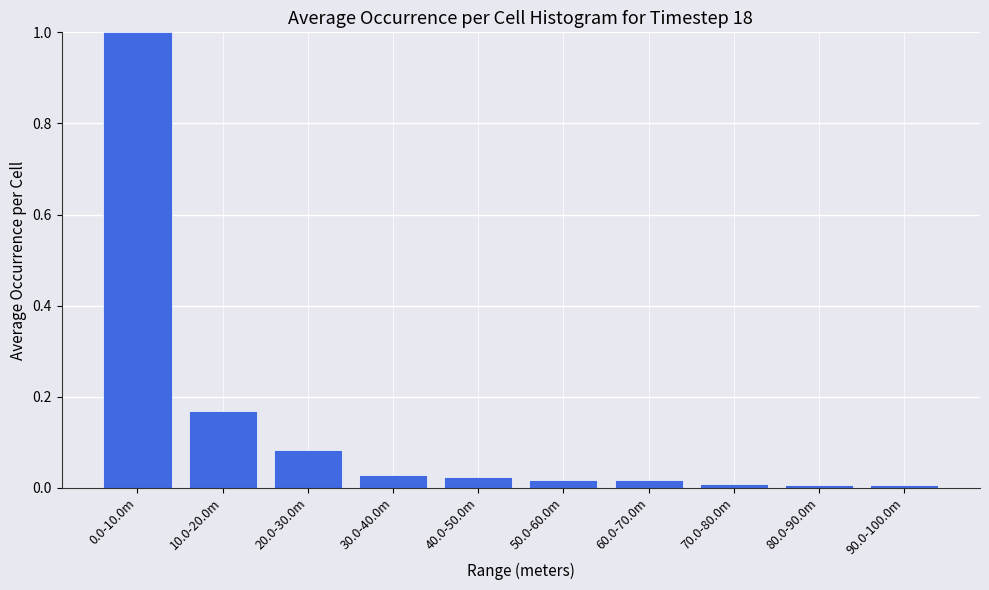

The value at 20.0-30.0m is 0.0. True or false?

False